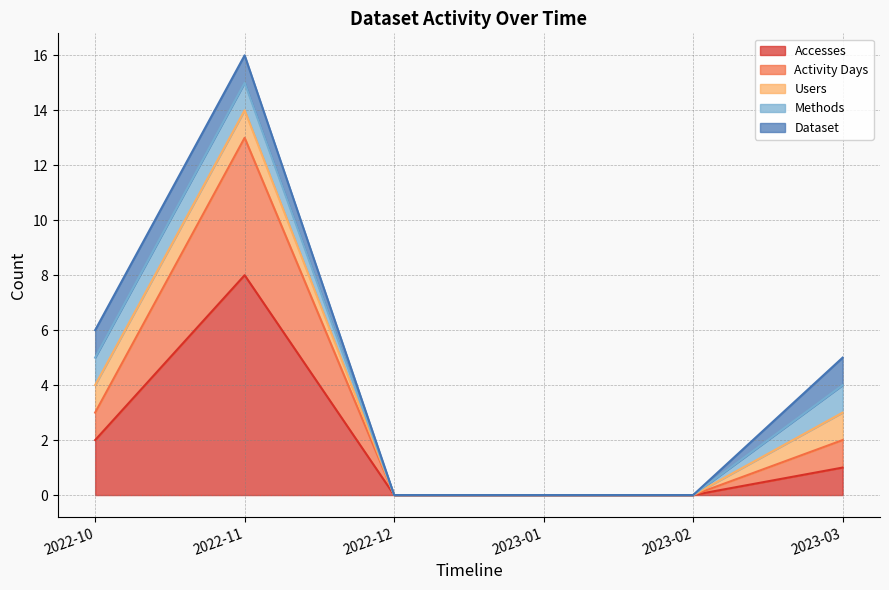

Rank the series by their maximum value, from lowest to highest.

Users, Methods, Dataset, Activity Days, Accesses